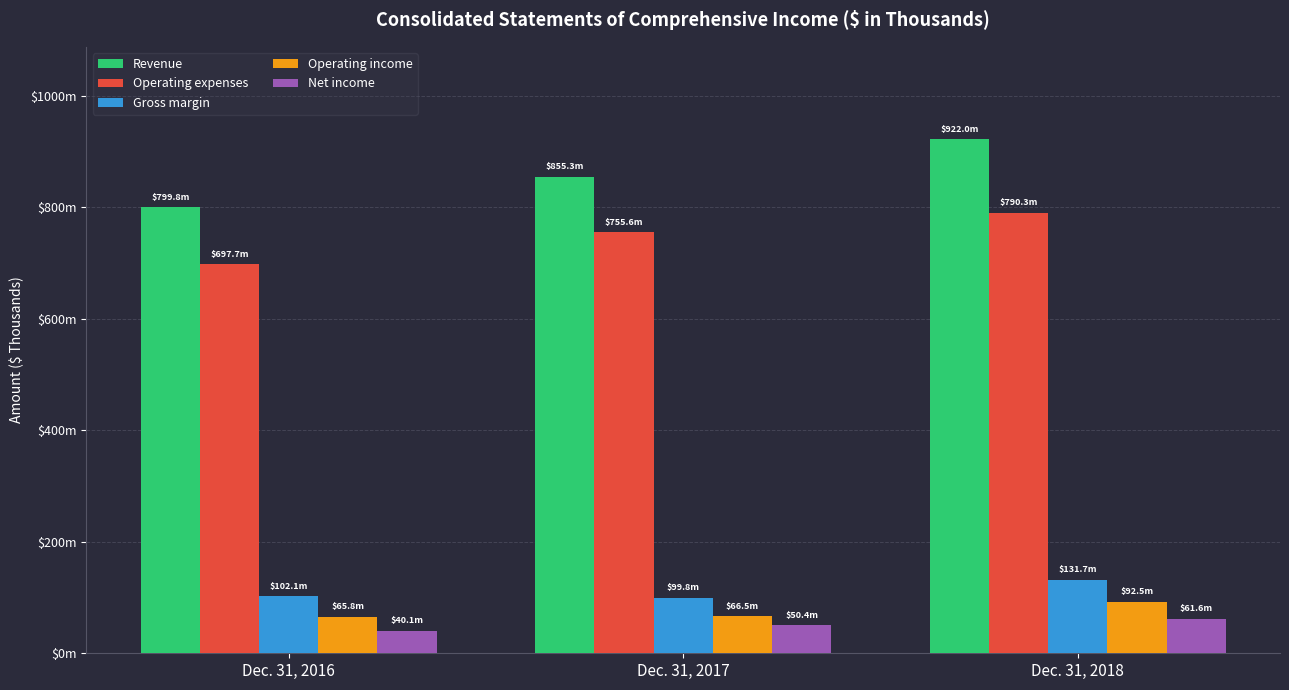

What are all the series names shown in the legend?

Revenue, Operating expenses, Gross margin, Operating income, Net income